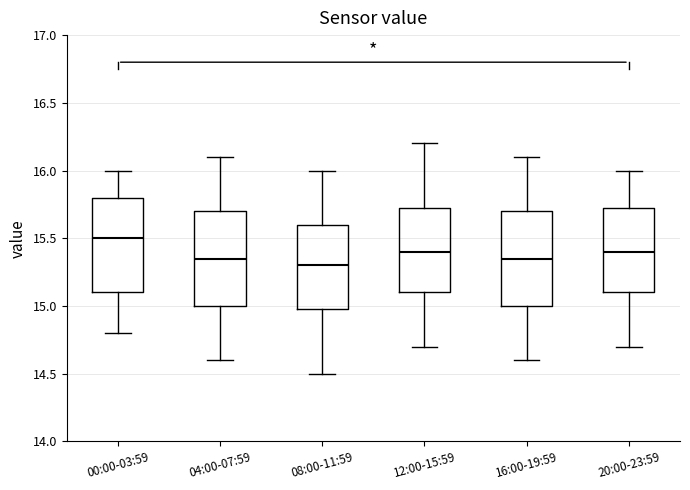

Where is the upper edge of the box for 00:00-03:59 on the y-axis? The values are not printed on the chart, so give them approximately, as read against the axis.

15.80